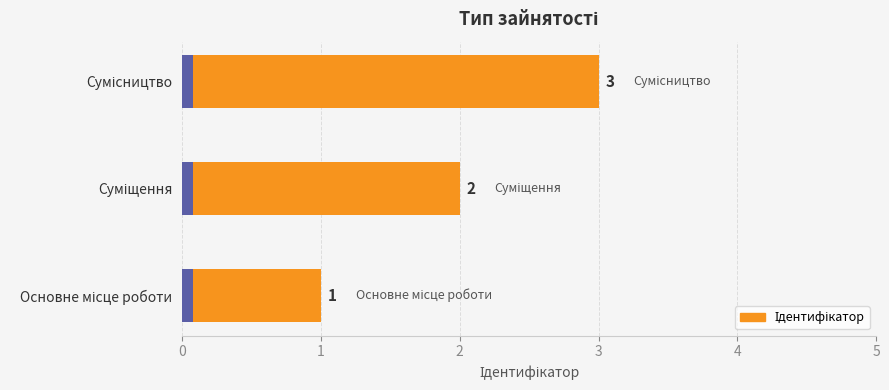

What is the change in value from Основне місце роботи to Суміщення?

+1